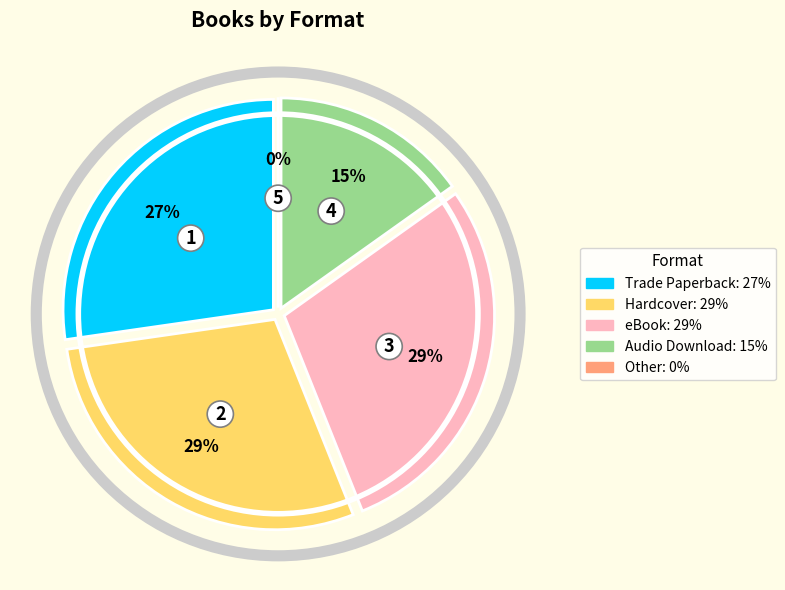

How many segments does this pie chart have?

5